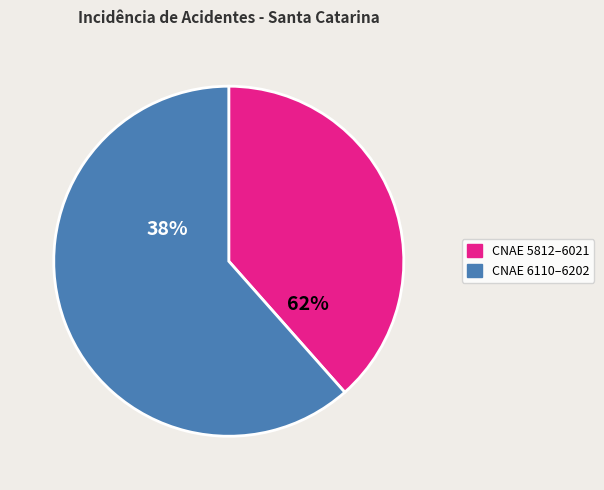

To the nearest percent, what is the difference between the largest and smallest slice percentages?

23%